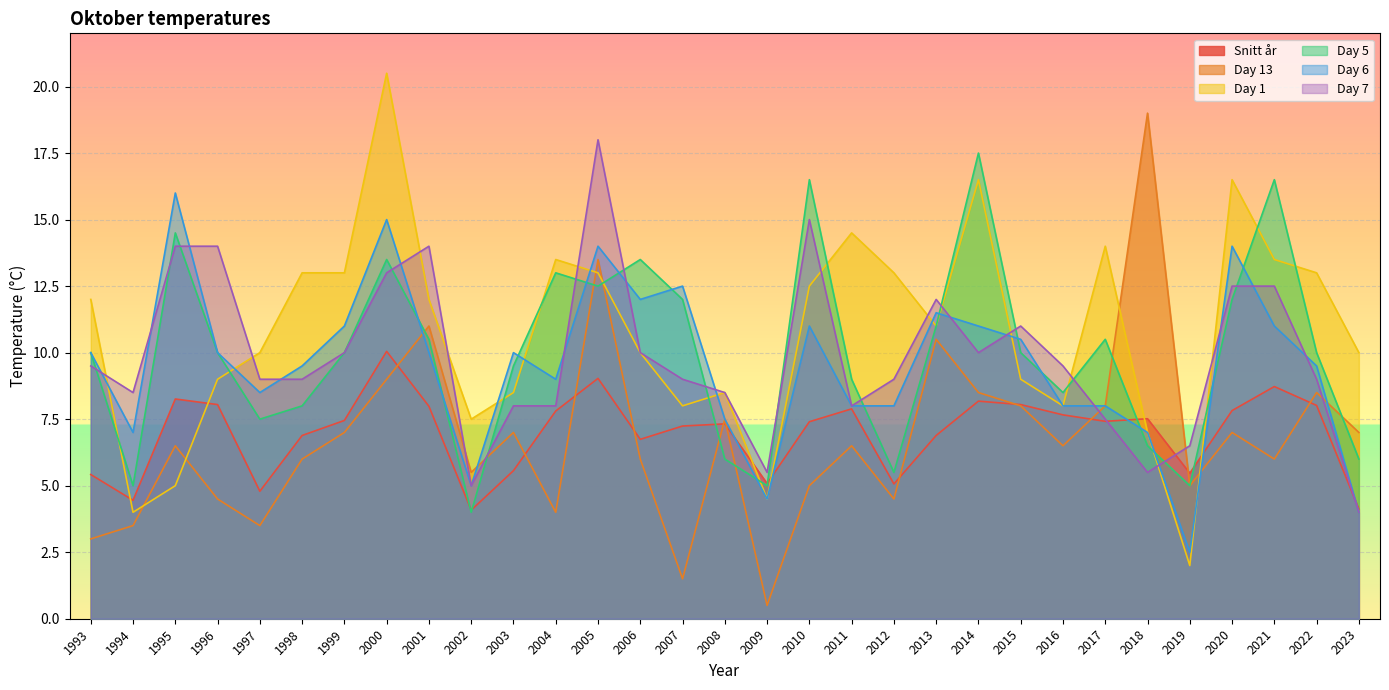

Reading left to right, what are all the values shown in this chart?

Snitt år: 1993=5.4	1994=4.5	1995=8.3	1996=8.0	1997=4.8	1998=6.9	1999=7.5	2000=10.0	2001=8.0	2002=4.1	2003=5.6	2004=7.8	2005=9.0	2006=6.7	2007=7.2	2008=7.3	2009=5.1	2010=7.4	2011=7.9	2012=5.1	2013=6.9	2014=8.2	2015=8.0	2016=7.7	2017=7.4	2018=7.5	2019=5.5	2020=7.8	2021=8.7	2022=8.0	2023=4.1
Day 13: 1993=3.0	1994=3.5	1995=6.5	1996=4.5	1997=3.5	1998=6.0	1999=7.0	2000=9.0	2001=11.0	2002=5.5	2003=7.0	2004=4.0	2005=13.5	2006=6.0	2007=1.5	2008=7.5	2009=0.5	2010=5.0	2011=6.5	2012=4.5	2013=10.5	2014=8.5	2015=8.0	2016=6.5	2017=8.0	2018=19.0	2019=5.0	2020=7.0	2021=6.0	2022=8.5	2023=7.0
Day 1: 1993=12.0	1994=4.0	1995=5.0	1996=9.0	1997=10.0	1998=13.0	1999=13.0	2000=20.5	2001=12.0	2002=7.5	2003=8.5	2004=13.5	2005=13.0	2006=10.0	2007=8.0	2008=8.5	2009=4.5	2010=12.5	2011=14.5	2012=13.0	2013=11.0	2014=16.5	2015=9.0	2016=8.0	2017=14.0	2018=7.0	2019=2.0	2020=16.5	2021=13.5	2022=13.0	2023=10.0
Day 5: 1993=10.0	1994=5.0	1995=14.5	1996=10.0	1997=7.5	1998=8.0	1999=10.0	2000=13.5	2001=10.5	2002=4.0	2003=9.5	2004=13.0	2005=12.5	2006=13.5	2007=12.0	2008=6.0	2009=5.0	2010=16.5	2011=9.0	2012=5.5	2013=11.0	2014=17.5	2015=10.0	2016=8.5	2017=10.5	2018=6.5	2019=5.0	2020=12.0	2021=16.5	2022=10.0	2023=6.0
Day 6: 1993=10.0	1994=7.0	1995=16.0	1996=10.0	1997=8.5	1998=9.5	1999=11.0	2000=15.0	2001=10.0	2002=5.0	2003=10.0	2004=9.0	2005=14.0	2006=12.0	2007=12.5	2008=7.5	2009=4.5	2010=11.0	2011=8.0	2012=8.0	2013=11.5	2014=11.0	2015=10.5	2016=8.0	2017=8.0	2018=7.0	2019=2.5	2020=14.0	2021=11.0	2022=9.5	2023=4.0
Day 7: 1993=9.5	1994=8.5	1995=14.0	1996=14.0	1997=9.0	1998=9.0	1999=10.0	2000=13.0	2001=14.0	2002=5.0	2003=8.0	2004=8.0	2005=18.0	2006=10.0	2007=9.0	2008=8.5	2009=5.5	2010=15.0	2011=8.0	2012=9.0	2013=12.0	2014=10.0	2015=11.0	2016=9.5	2017=7.5	2018=5.5	2019=6.5	2020=12.5	2021=12.5	2022=9.0	2023=4.0